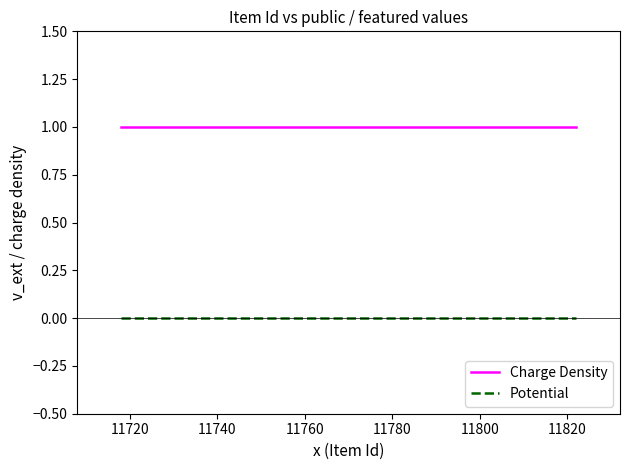

Rank the series by their average value, from lowest to highest.

Potential, Charge Density